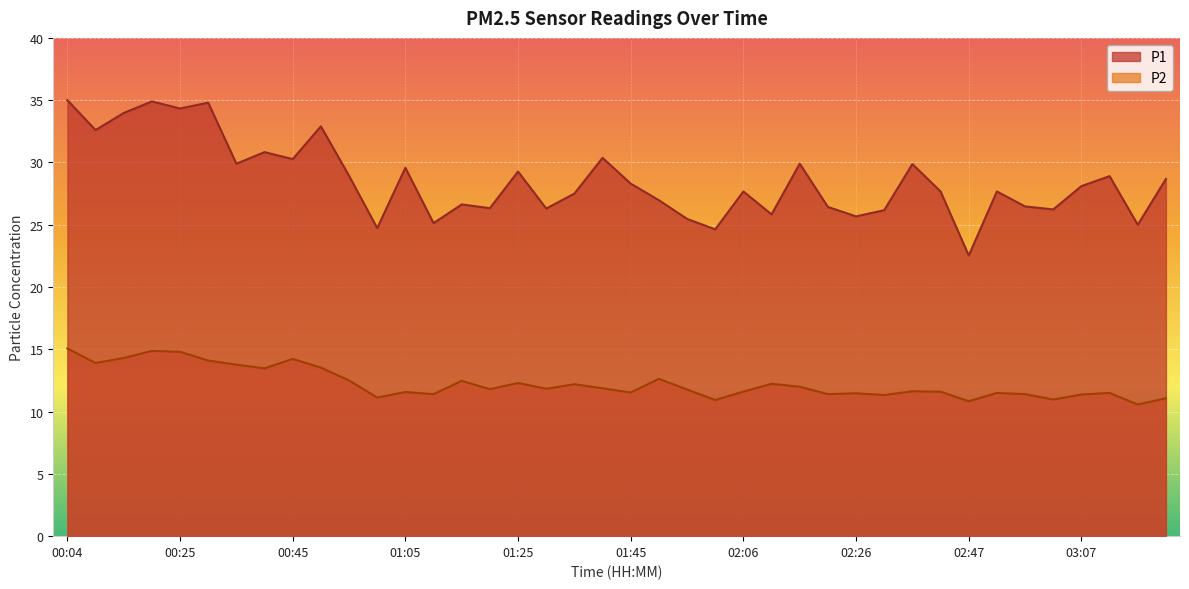

Reading left to right, what are all the values shown in this chart?

P1: 35.0	32.6	34.0	34.9	34.3	34.8	29.9	30.8	30.3	32.9	28.9	24.7	29.6	25.1	26.6	26.3	29.3	26.3	27.5	30.4	28.3	27.0	25.5	24.6	27.7	25.8	29.9	26.4	25.7	26.2	29.9	27.7	22.5	27.7	26.5	26.2	28.1	28.9	25.0	28.7
P2: 15.1	13.9	14.3	14.9	14.8	14.1	13.8	13.5	14.2	13.5	12.5	11.1	11.6	11.4	12.5	11.8	12.3	11.8	12.2	11.9	11.5	12.6	11.8	10.9	11.6	12.2	12.0	11.4	11.5	11.3	11.6	11.6	10.8	11.5	11.4	11.0	11.4	11.5	10.6	11.1